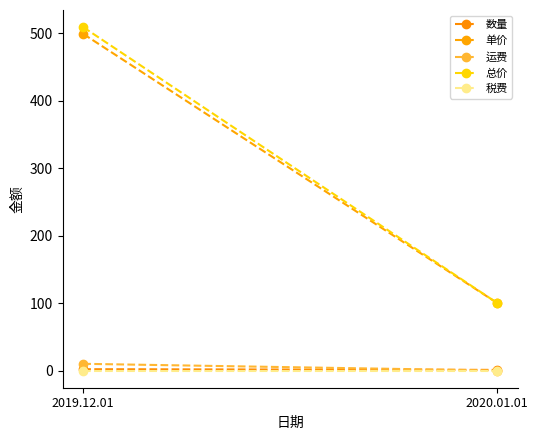

Is it true that 运费 equals 3 at 2019.12.01?

False